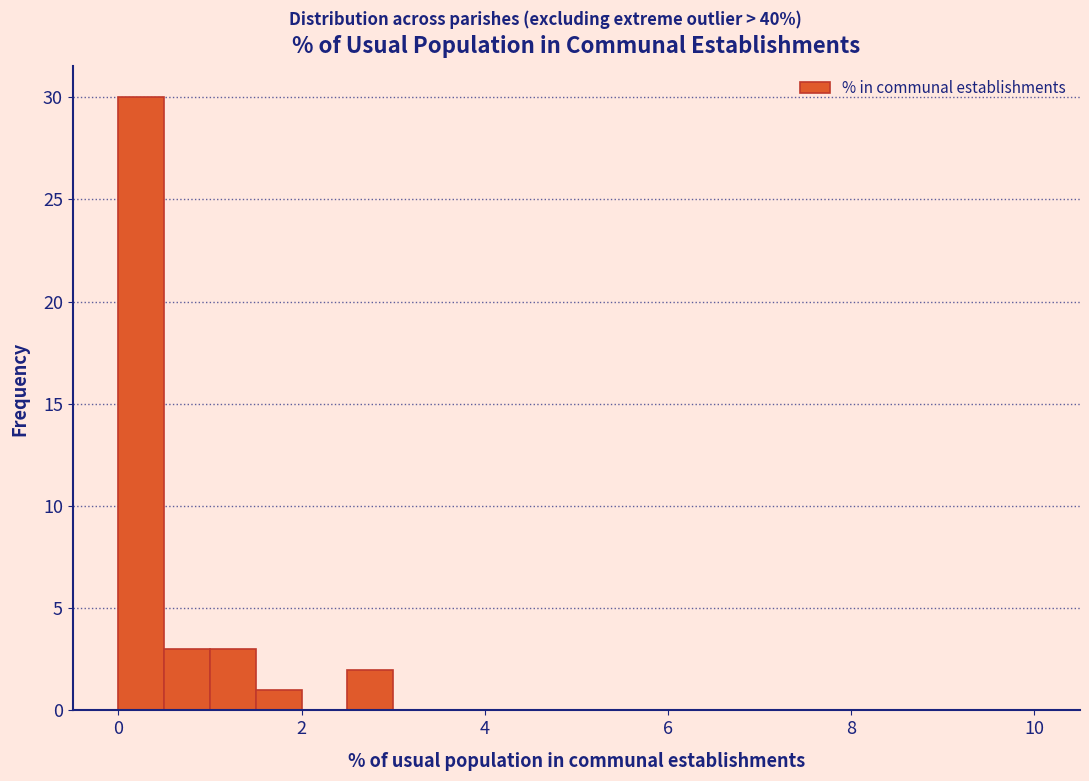

Around what value on the x-axis is the tallest bar? Give the approximate position of its centre, as read against the axis.

0.2